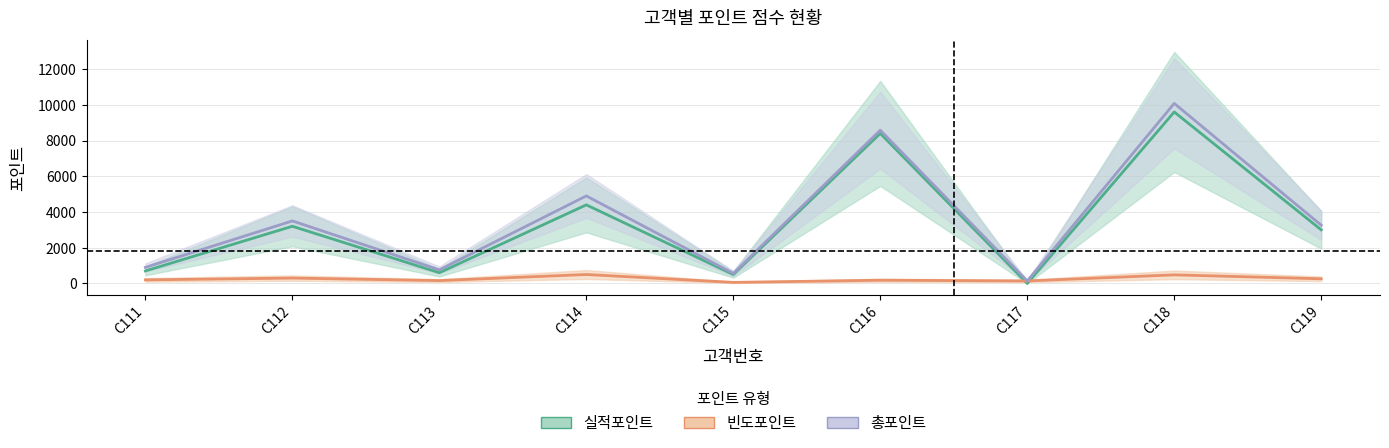

What is the value of the 총포인트 point at the 6th from the left?

8580